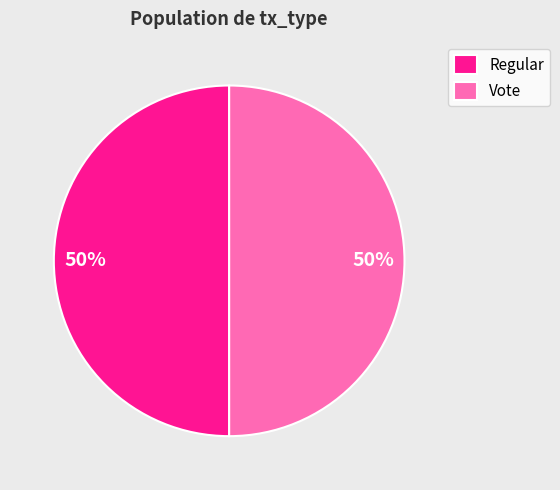

Is the sum of Vote and Regular greater than half?

Yes